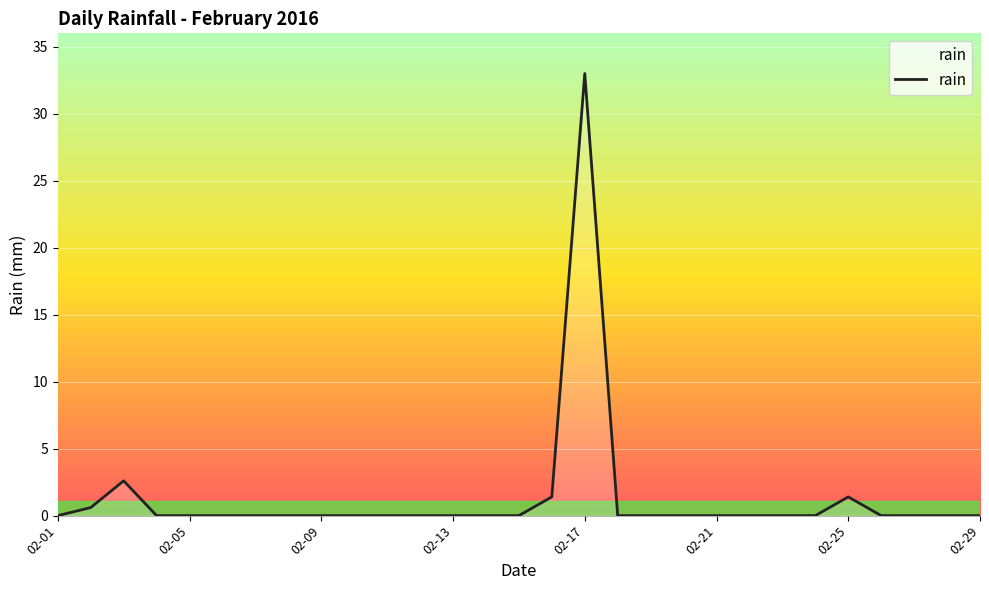

What is the maximum value shown in the chart?

33.0